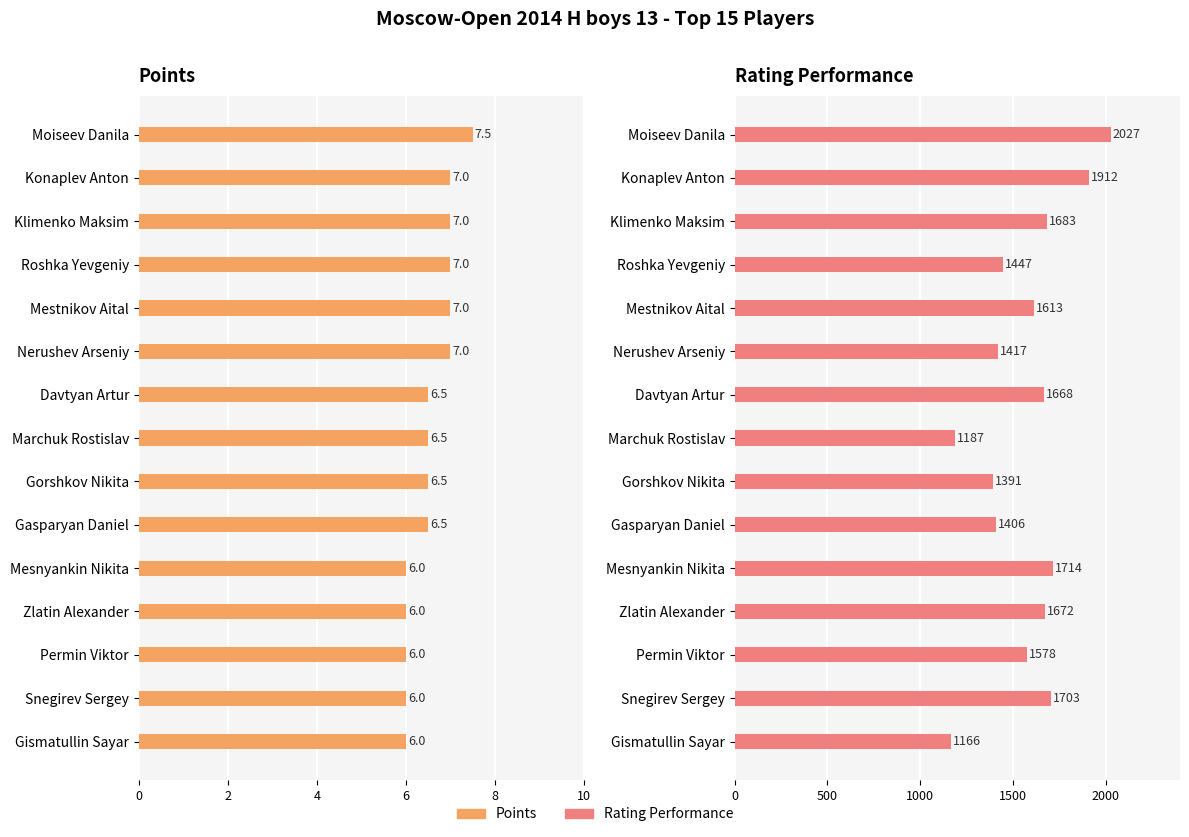

How many bars are there in total?

30